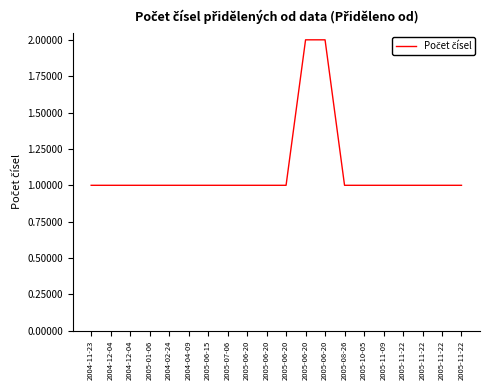

List the labels in order of value, largest first.

2005-06-20, 2005-06-20, 2004-11-23, 2004-12-04, 2004-12-04, 2005-01-06, 2004-02-24, 2004-04-09, 2005-06-15, 2005-07-06, 2005-06-20, 2005-06-20, 2005-06-20, 2005-08-26, 2005-10-05, 2005-11-09, 2005-11-22, 2005-11-22, 2005-11-22, 2005-11-22